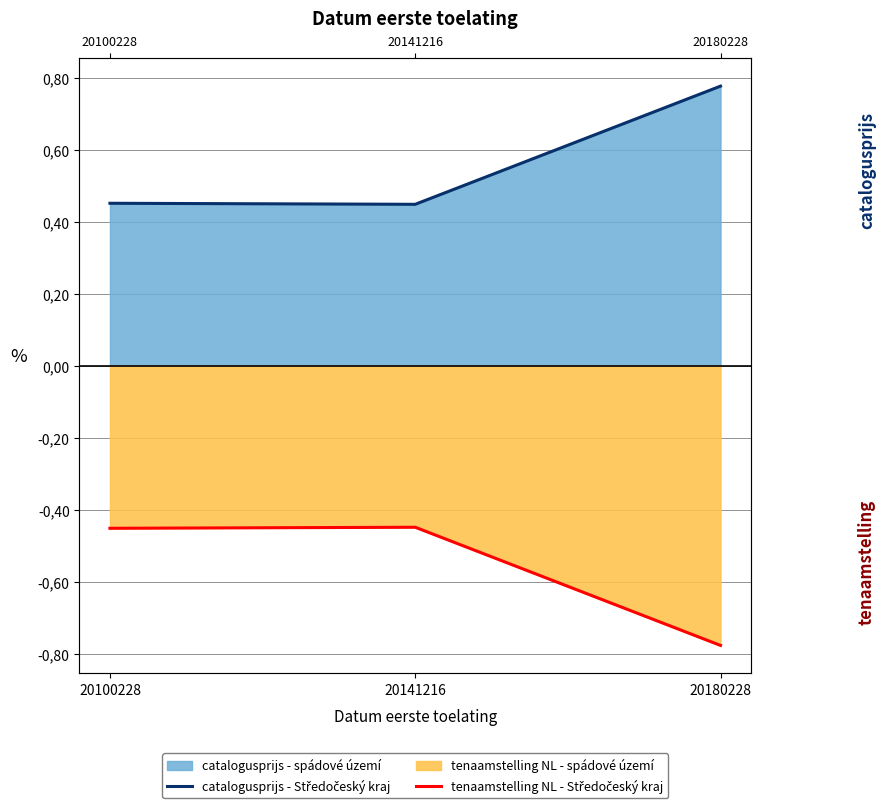

What is the greatest value displayed?

0.8